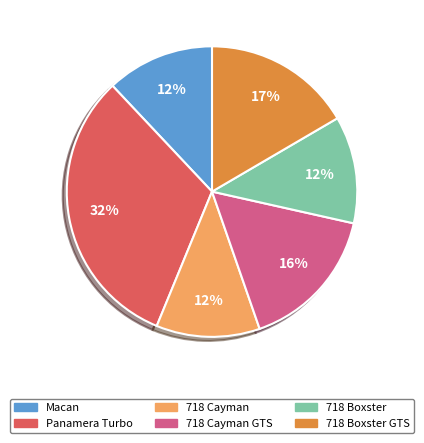

How many slices are in this pie chart?

6